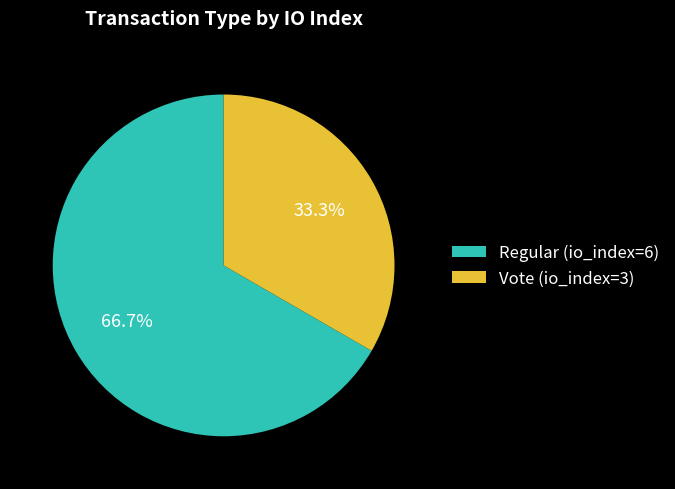

Between Vote (io_index=3) and Regular (io_index=6), which is larger?

Regular (io_index=6)